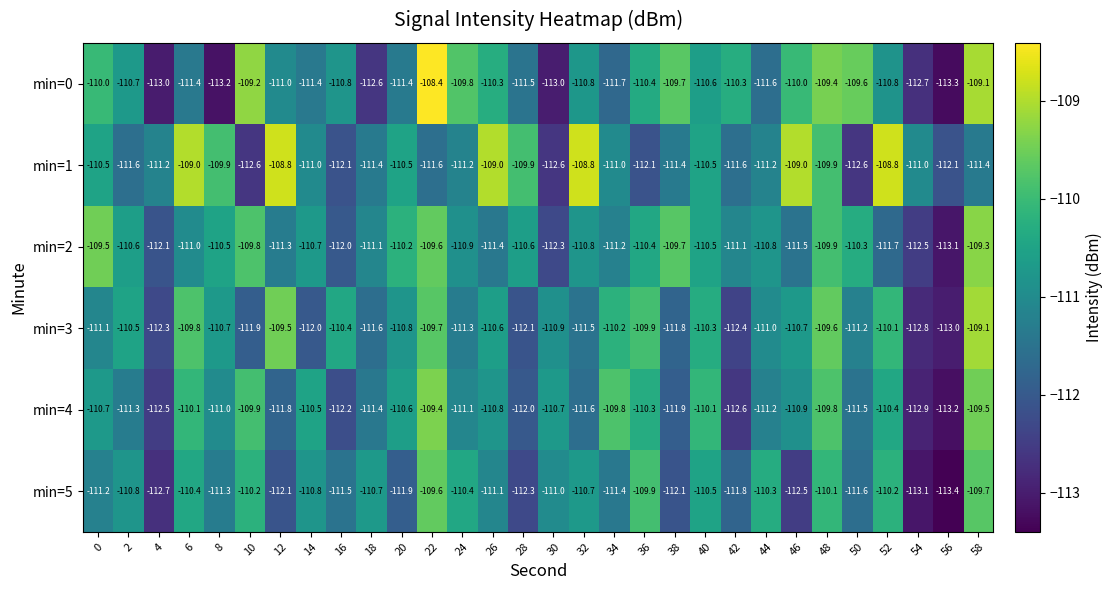

What is the sum of the min=1 values at 42 and 12?

-220.4